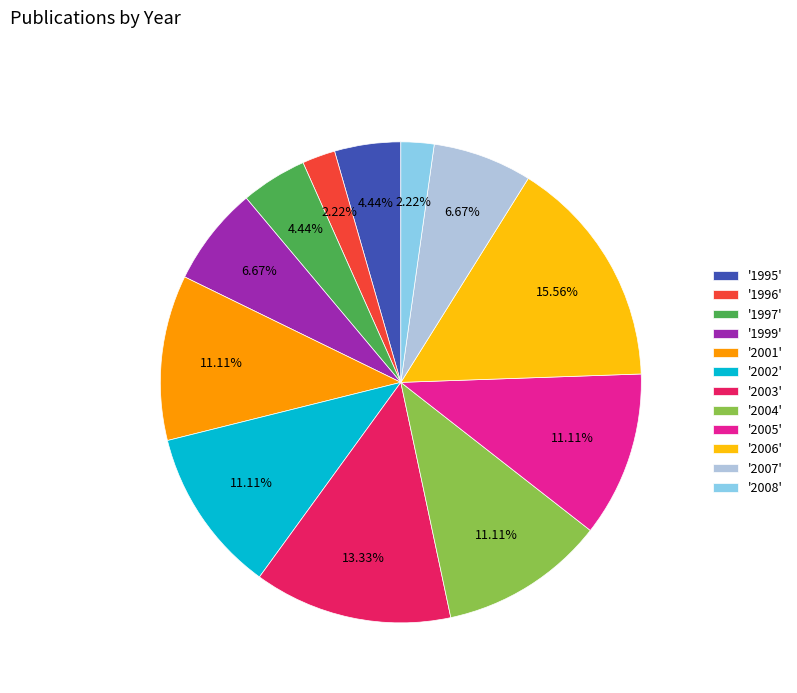

Does any single category account for the majority?

No